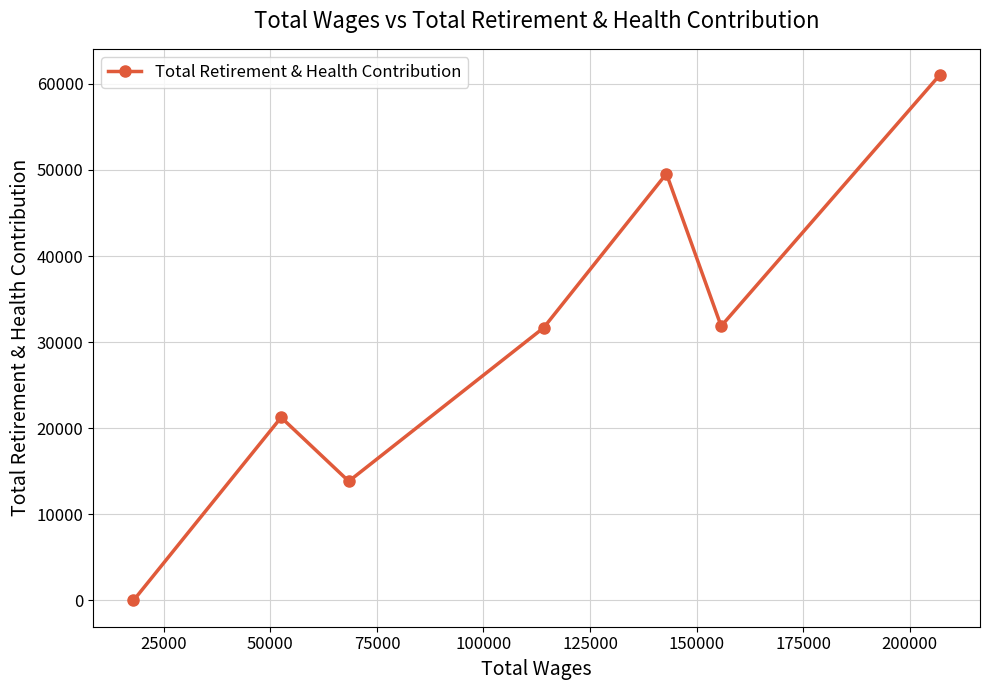

Does the chart have visible grid lines?

Yes